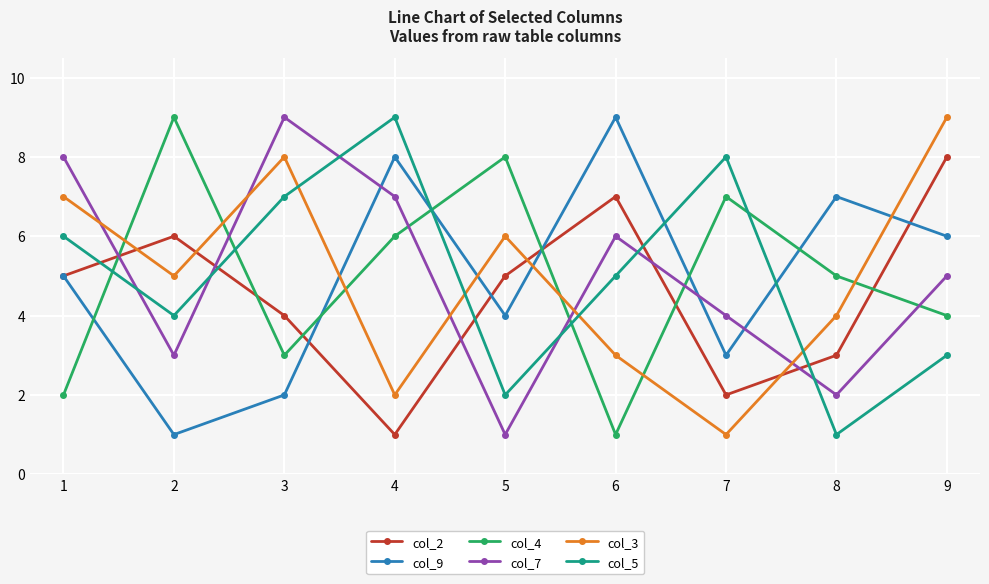

Between 2 and 5, which series saw the biggest shift?

col_9